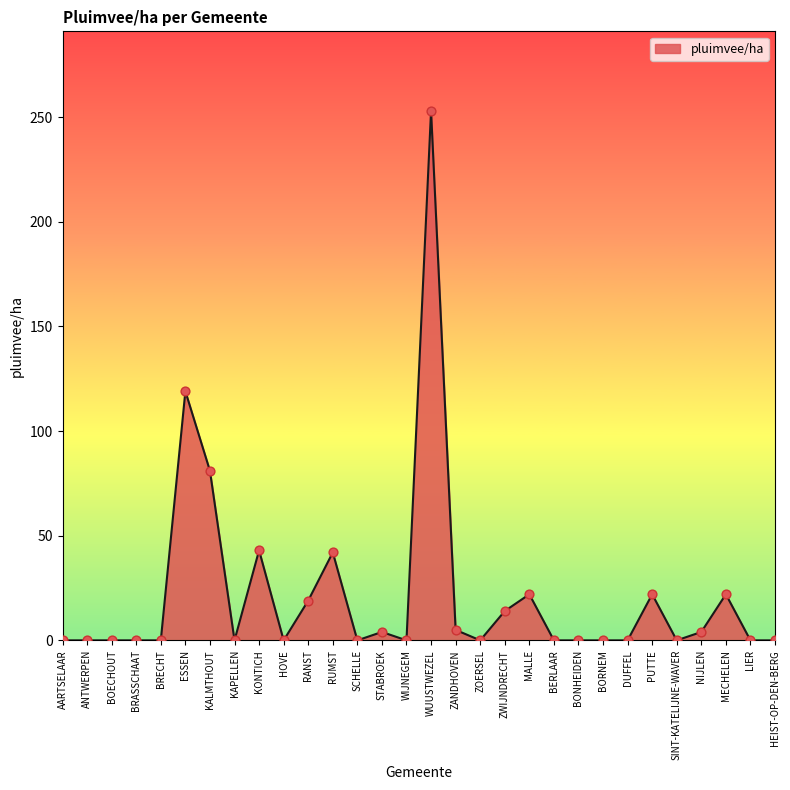

Which has a higher value, ESSEN or AARTSELAAR?

ESSEN